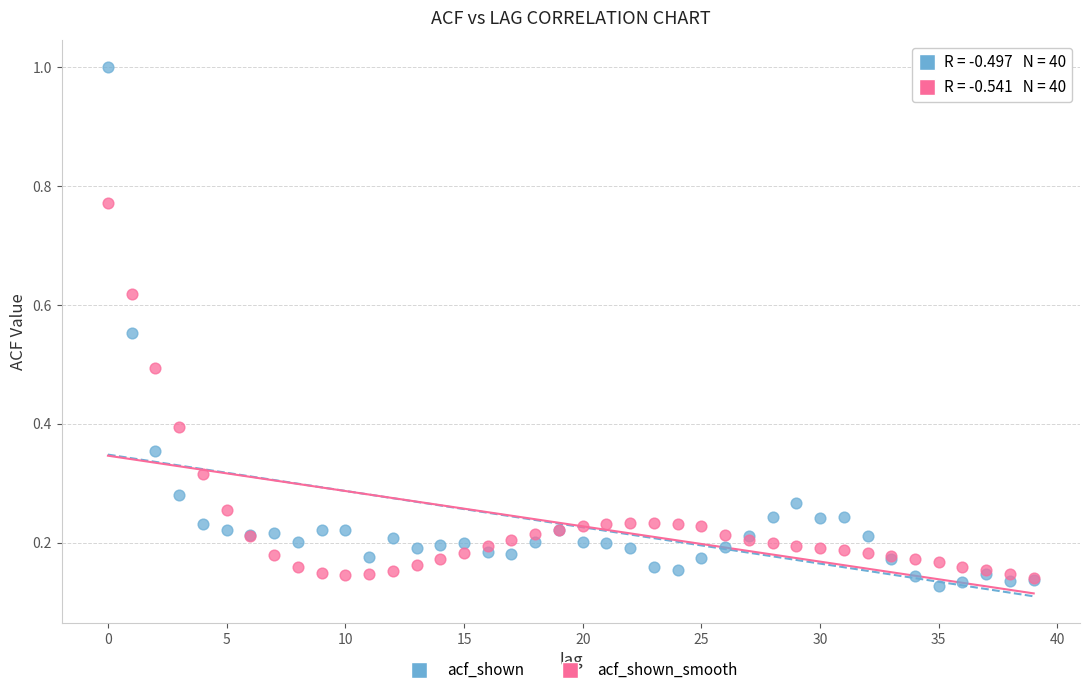

Which series has the largest Y range (max minus min)?

acf_shown